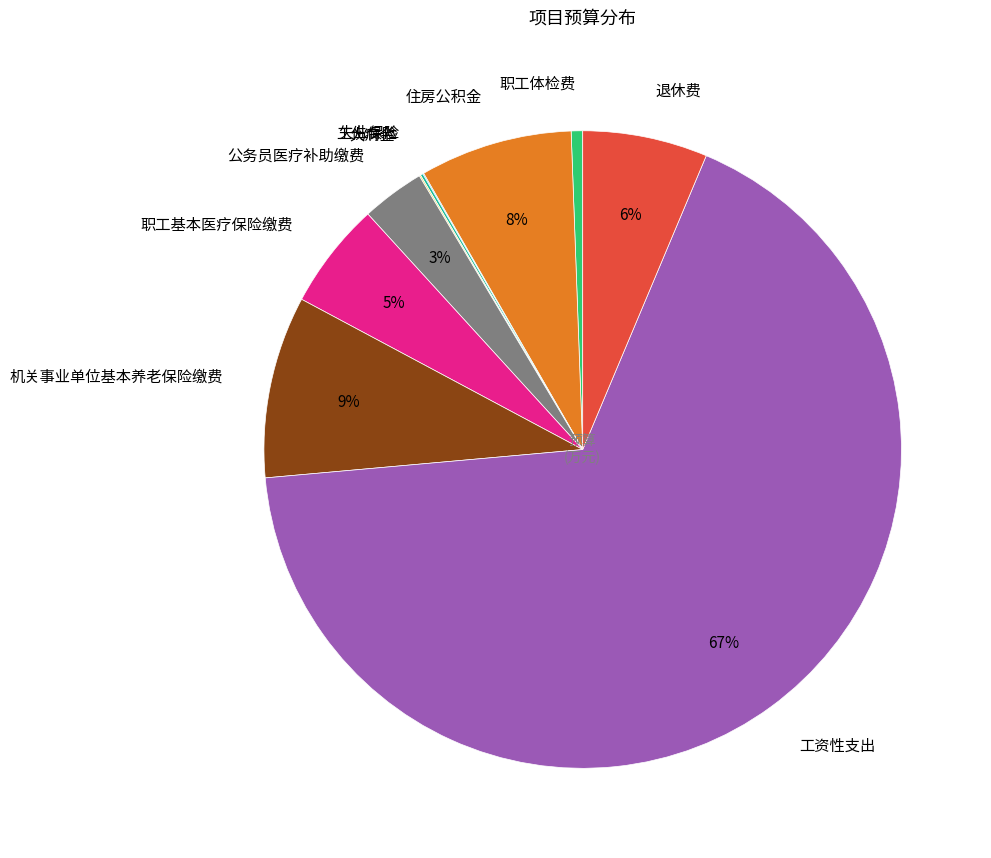

Is it true that 职工体检费 is 1% of the pie?

True